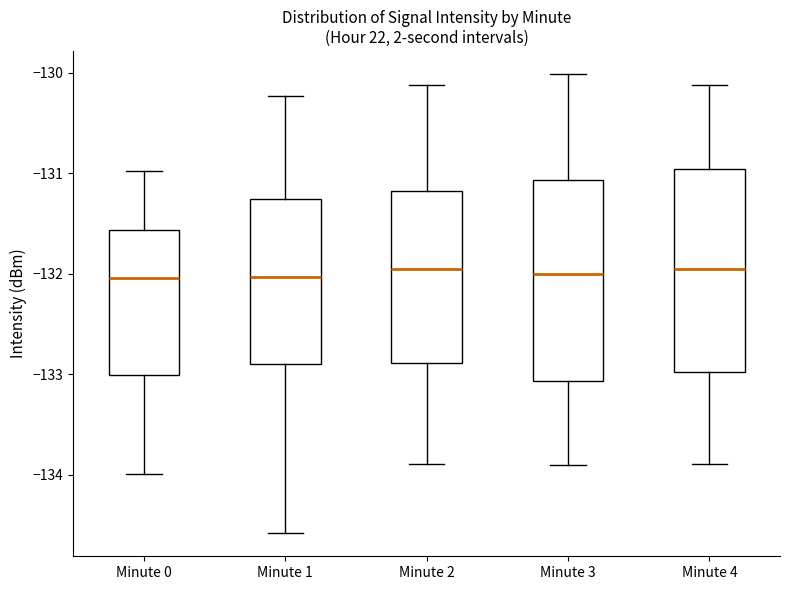

Reading left to right, transcribe this box plot: for each box, give where its median line is, the range the box spans, and where its two whiskers end, as read against the y-axis. The values are not printed on the chart, so give them approximately, as read against the axis.

Minute 0: median -132.0, box -133.0 to -131.6, whiskers -134.0 to -131.0
Minute 1: median -132.0, box -132.9 to -131.3, whiskers -134.6 to -130.2
Minute 2: median -132.0, box -132.9 to -131.2, whiskers -133.9 to -130.1
Minute 3: median -132.0, box -133.1 to -131.1, whiskers -133.9 to -130.0
Minute 4: median -132.0, box -133.0 to -131.0, whiskers -133.9 to -130.1